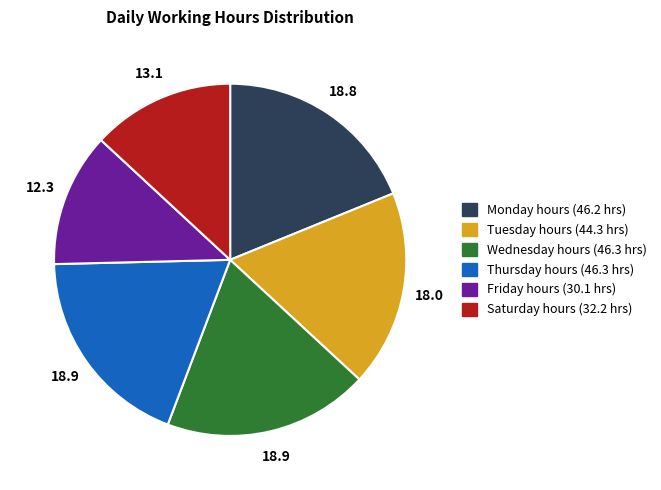

Count the number of slices in the pie.

6